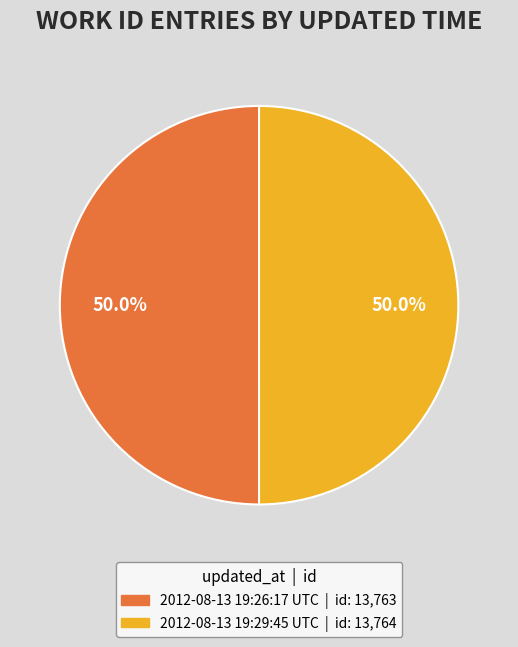

What percentage is the 2012-08-13 19:29:45 UTC slice, to the nearest percent?

50%